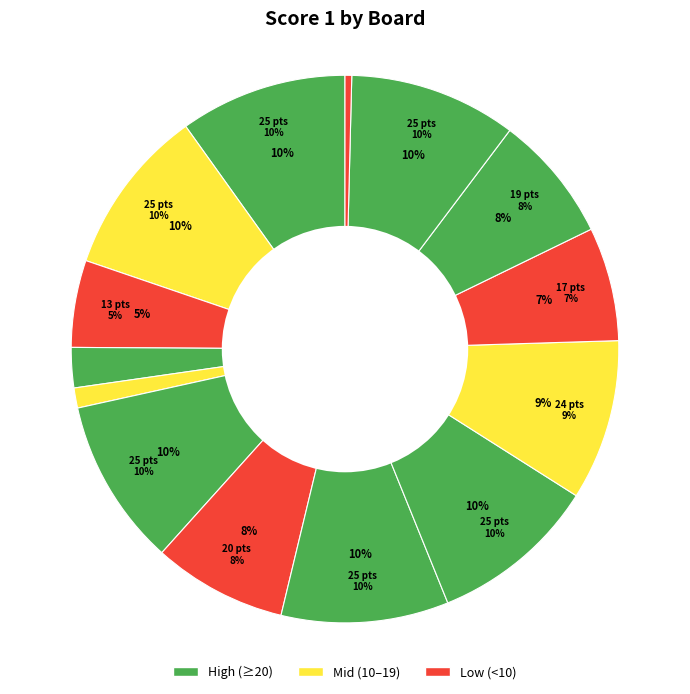

To the nearest percent, what percentage of the pie is Board 5?

1%